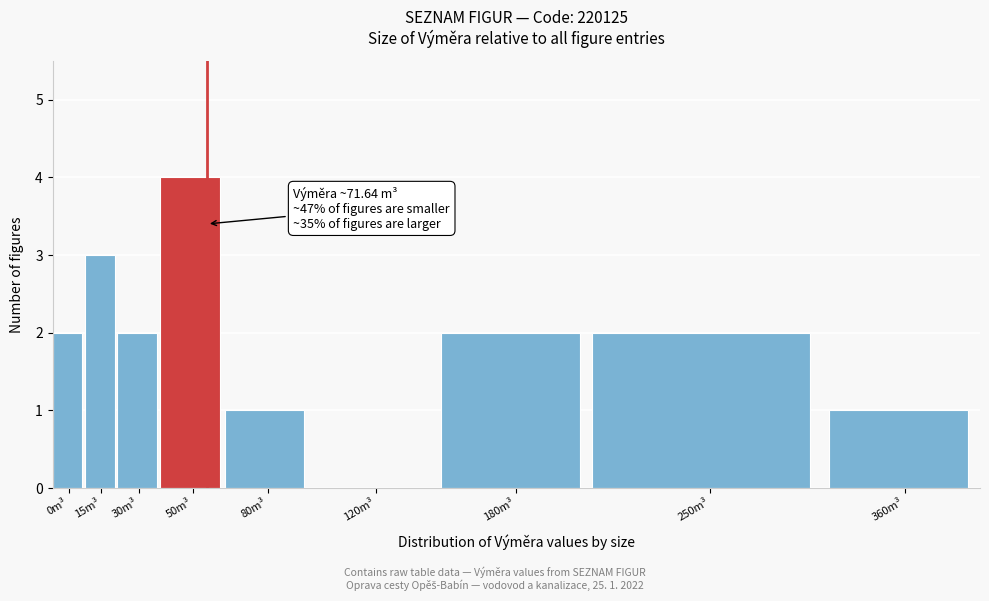

Reading left to right, extract all data points from this chart.

0m³=2	15m³=3	30m³=2	50m³=4	80m³=1	120m³=0	180m³=2	250m³=2	360m³=1